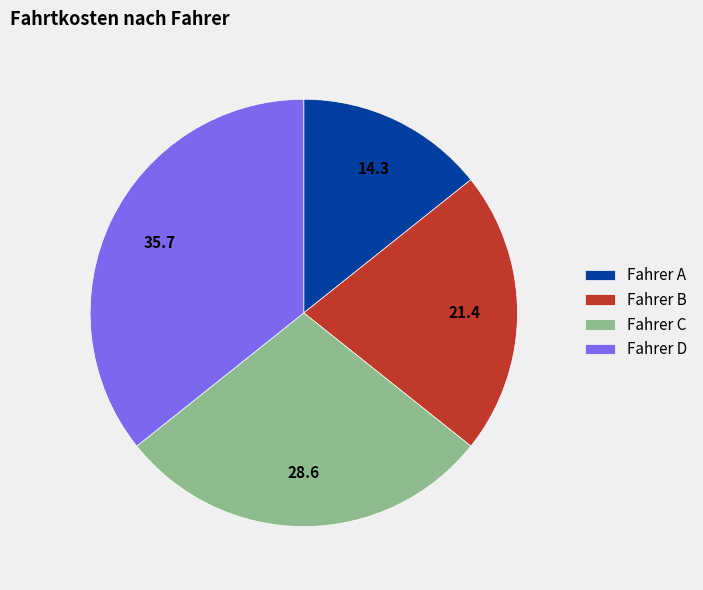

Which category has the biggest portion of the pie?

Fahrer D